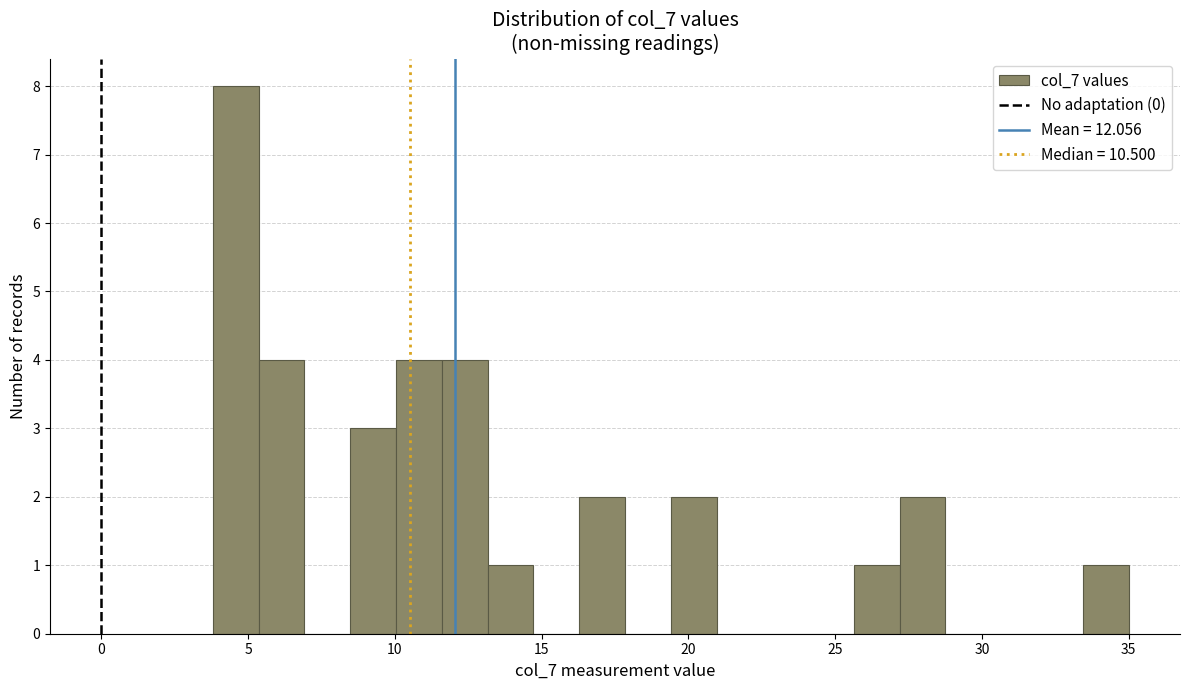

Around what value on the x-axis is the tallest bar? Give the approximate position of its centre, as read against the axis.

4.5